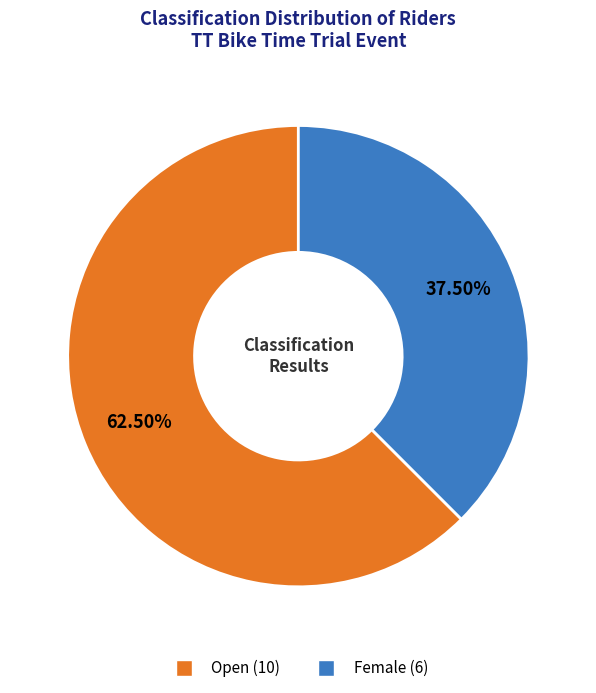

Approximately how many times larger is the value at Female compared to Open?

0.6